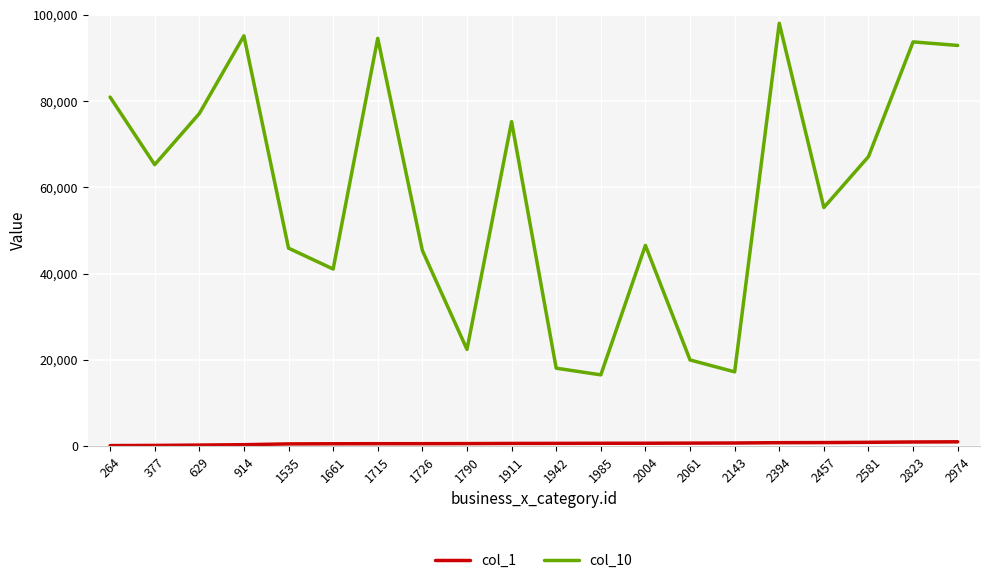

Which label corresponds to the largest value in the chart?

2394